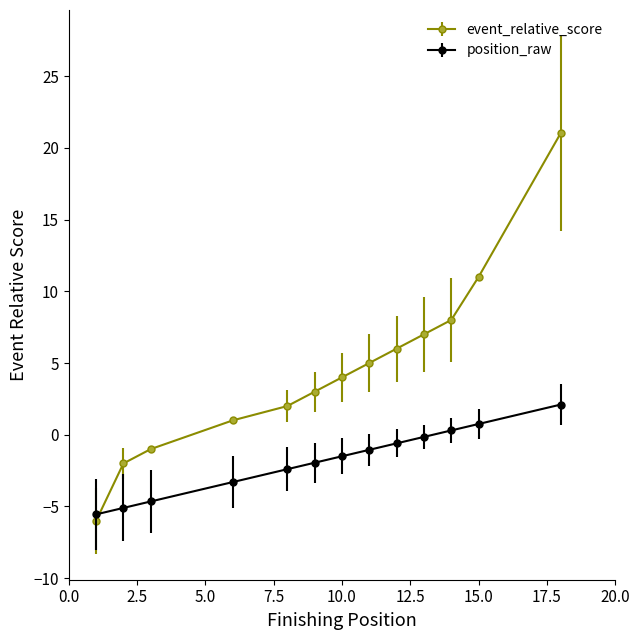

Which series has the largest total across all categories?

event_relative_score